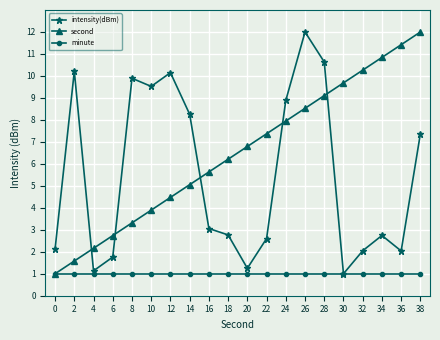

What value does the intensity(dBm) series have at 24?

8.9